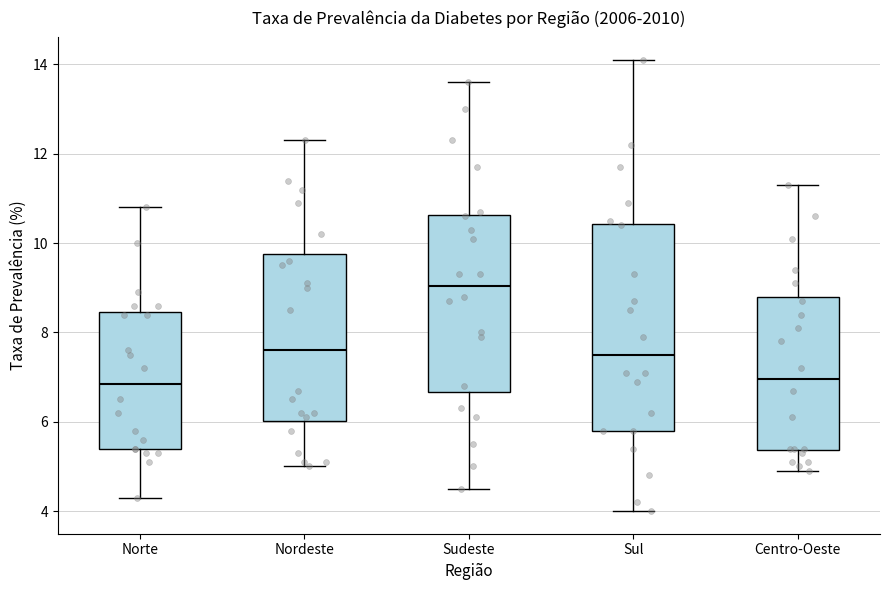

Which box has the highest median line?

Sudeste